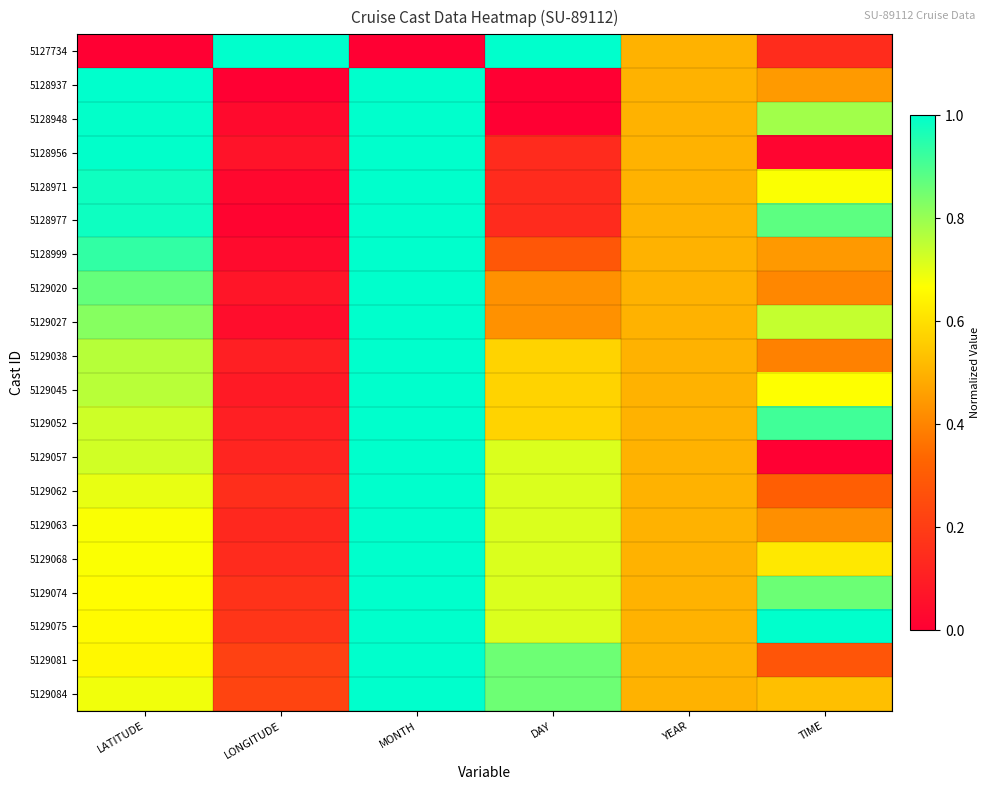

At how many categories does at least one series exceed 0?

6